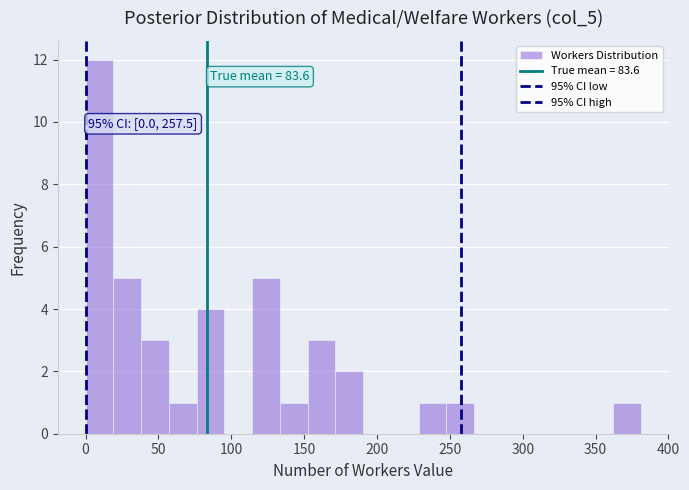

Around what value on the x-axis is the tallest bar? Give the approximate position of its centre, as read against the axis.

10